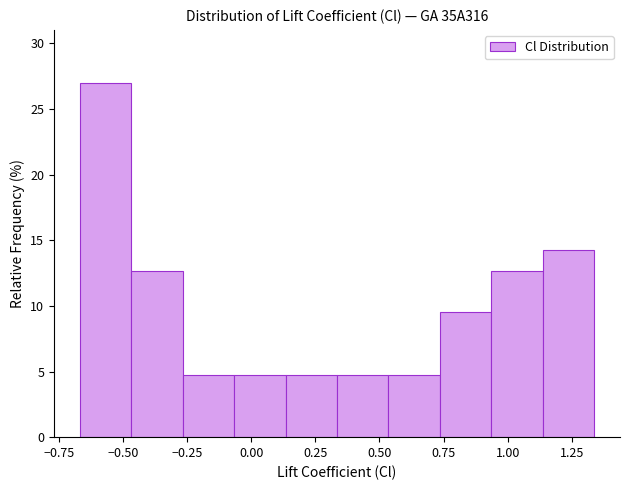

Reading left to right, list every bar in this chart as the range it spans on the x-axis followed by its height. Neither the bar edges nor the heights are printed on the chart, so give them approximately, as read against the axes.

-0.65 to -0.45: 27.0
-0.45 to -0.25: 12.5
-0.25 to -0.05: 5.0
-0.05 to 0.15: 5.0
0.15 to 0.35: 5.0
0.35 to 0.55: 5.0
0.55 to 0.75: 5.0
0.75 to 0.95: 9.5
0.95 to 1.15: 12.5
1.15 to 1.35: 14.5